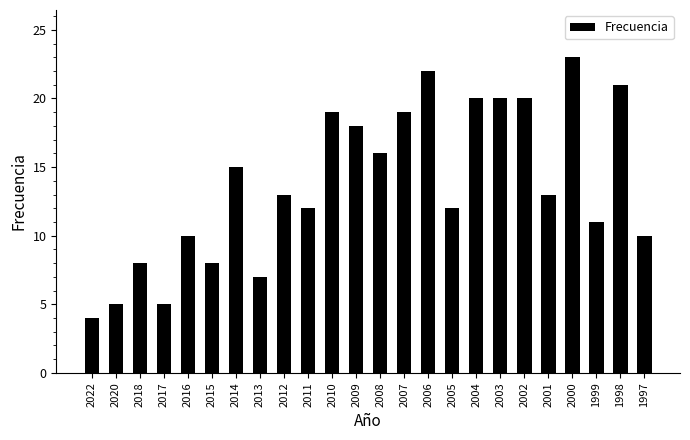

What is the approximate value at 2004?

20